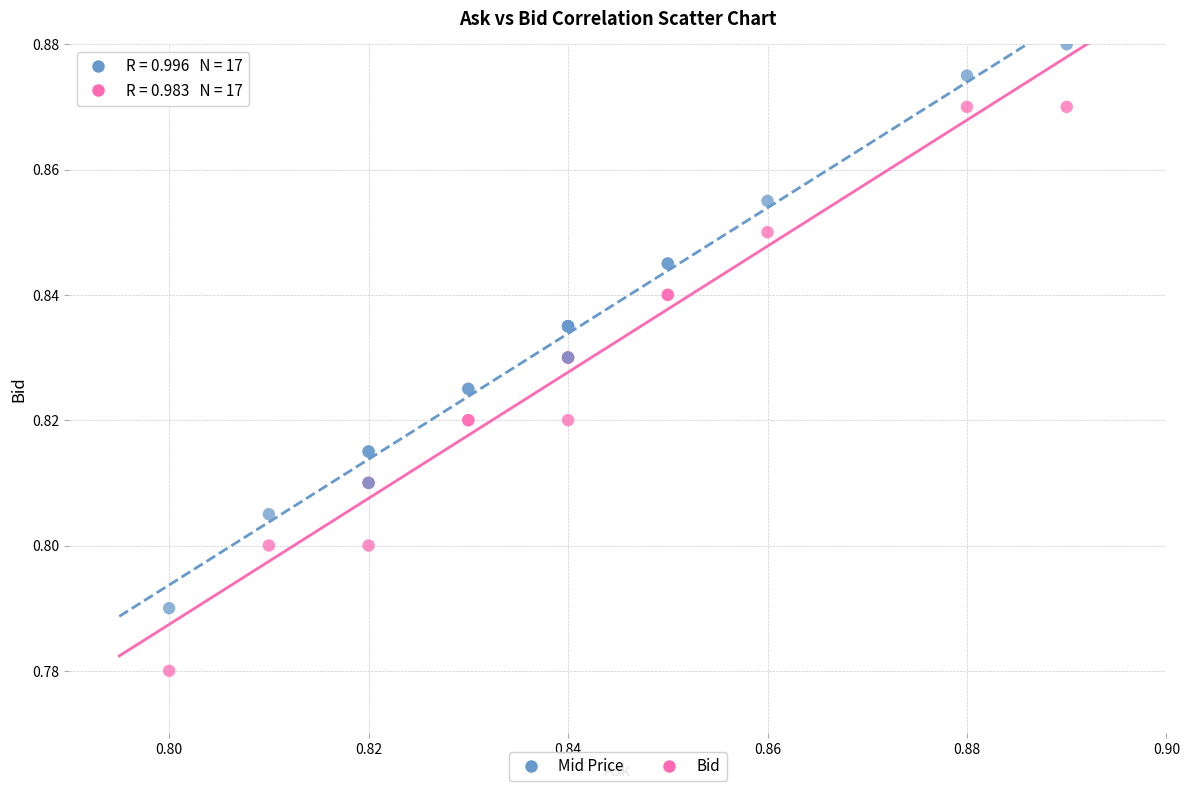

What are all the series names shown in the legend?

Mid Price, Bid